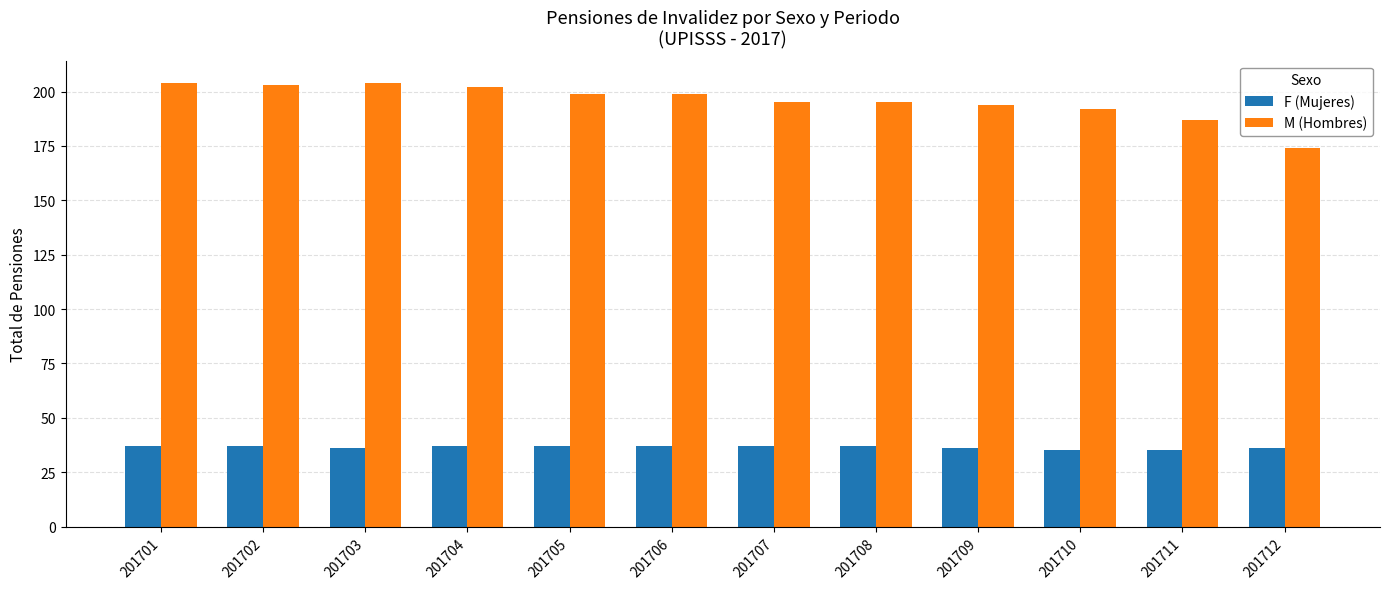

Which series has the largest total across all categories?

M (Hombres)